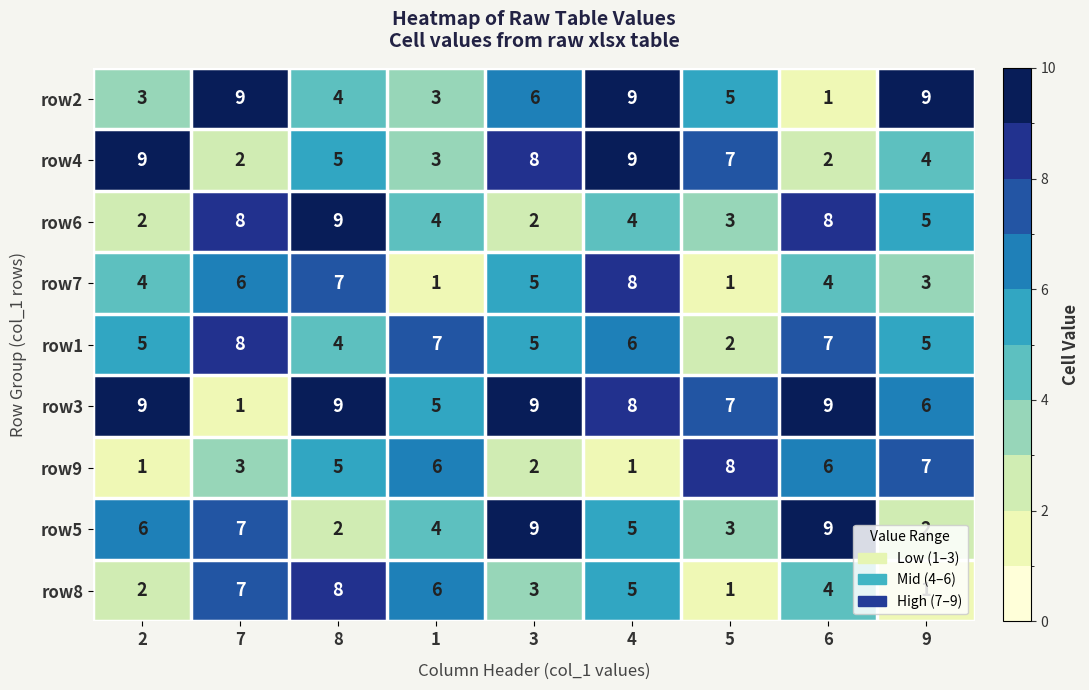

At how many categories does at least one series exceed 4?

9